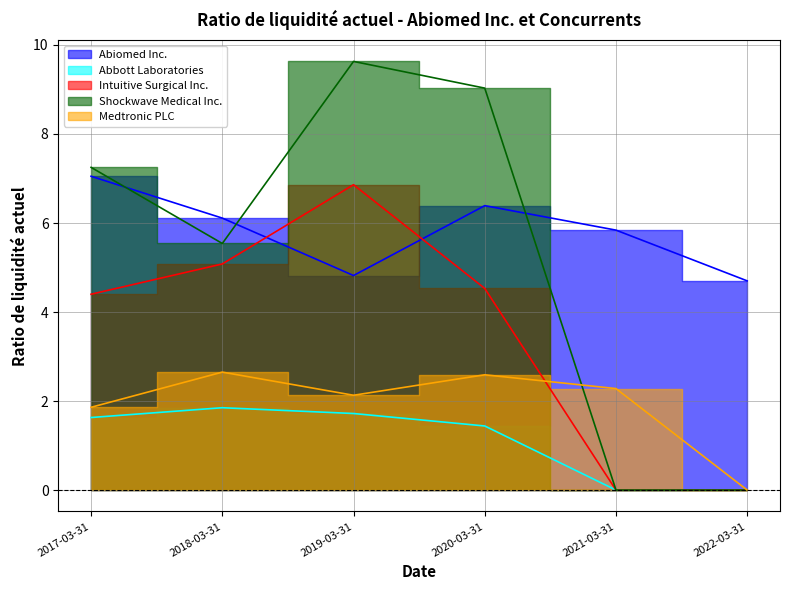

Reading left to right, transcribe all the data shown in this chart.

Abiomed Inc.: 2017-03-31=7.0	2018-03-31=6.1	2019-03-31=4.8	2020-03-31=6.4	2021-03-31=5.8	2022-03-31=4.7
Abbott Laboratories: 2017-03-31=1.6	2018-03-31=1.9	2019-03-31=1.7	2020-03-31=1.4	2021-03-31=0.0	2022-03-31=0.0
Intuitive Surgical Inc.: 2017-03-31=4.4	2018-03-31=5.1	2019-03-31=6.9	2020-03-31=4.5	2021-03-31=0.0	2022-03-31=0.0
Shockwave Medical Inc.: 2017-03-31=7.2	2018-03-31=5.5	2019-03-31=9.6	2020-03-31=9.0	2021-03-31=0.0	2022-03-31=0.0
Medtronic PLC: 2017-03-31=1.9	2018-03-31=2.6	2019-03-31=2.1	2020-03-31=2.6	2021-03-31=2.3	2022-03-31=0.0